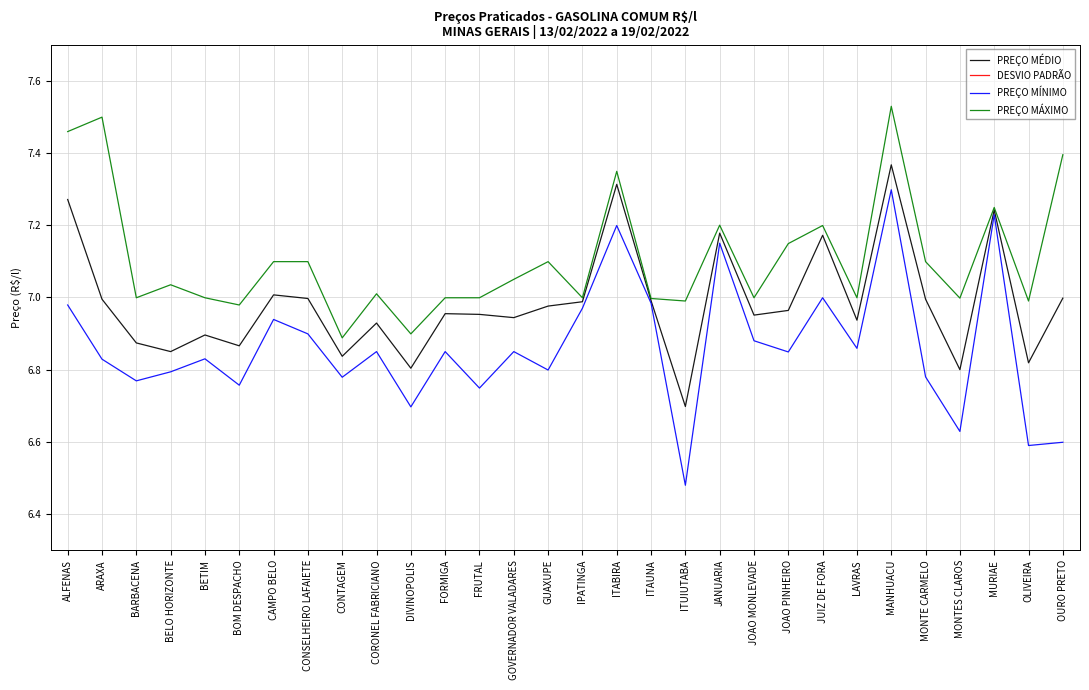

Is this an area chart (filled region under the line)?

No